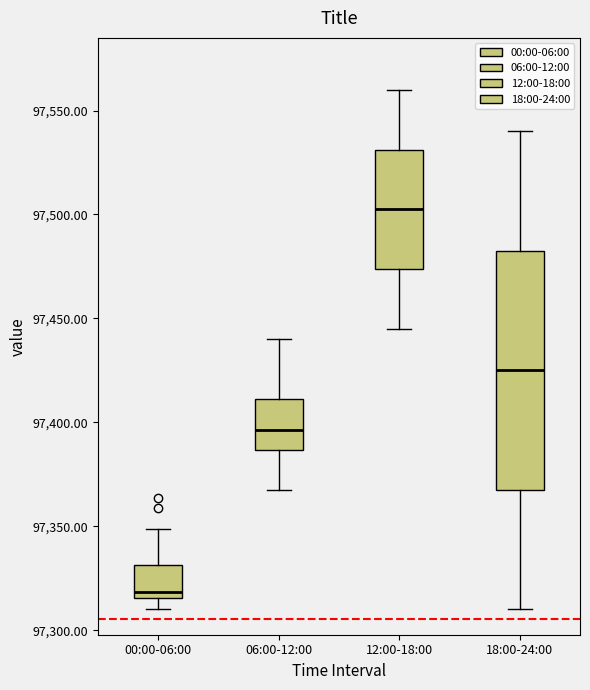

Which box is the tallest, from its lower edge to its upper edge?

18:00-24:00